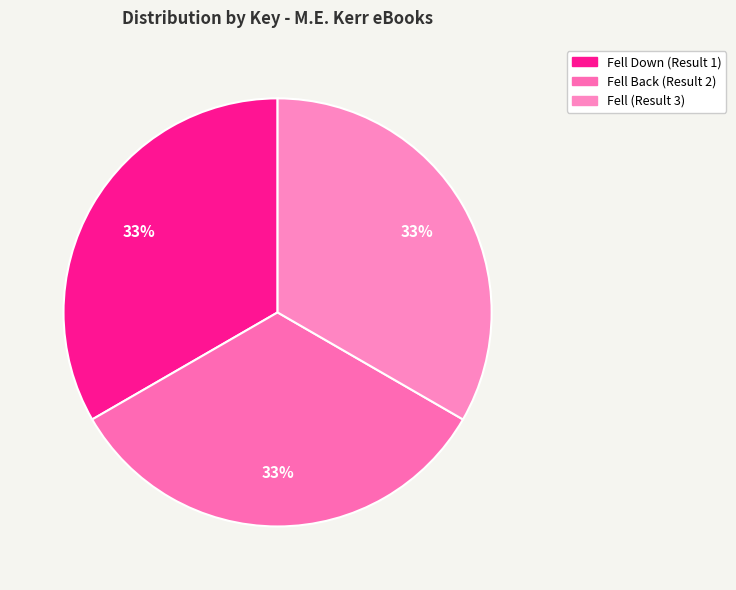

Is it true that Fell Down (Result 1) is 33% of the pie?

True